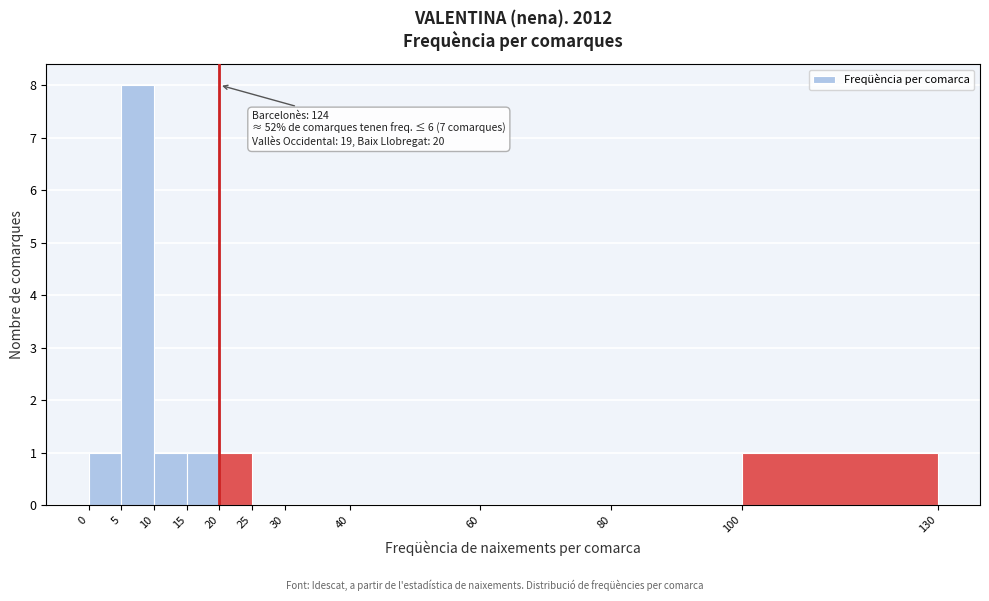

Which range on the x-axis has the tallest bar?

5 to 10